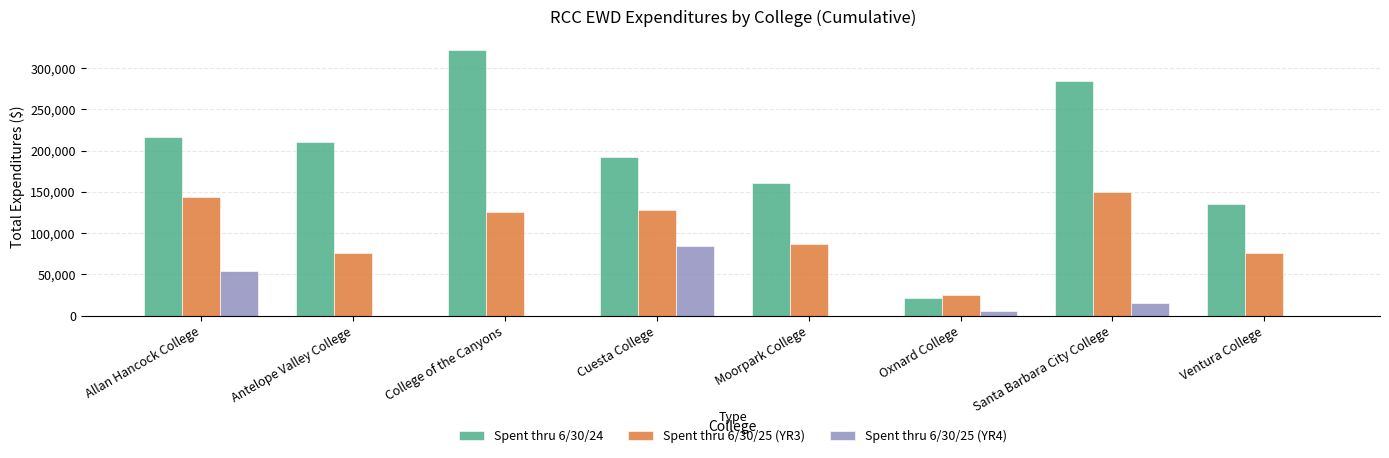

The value of Spent thru 6/30/24 at Santa Barbara City College is 432830. True or false?

False